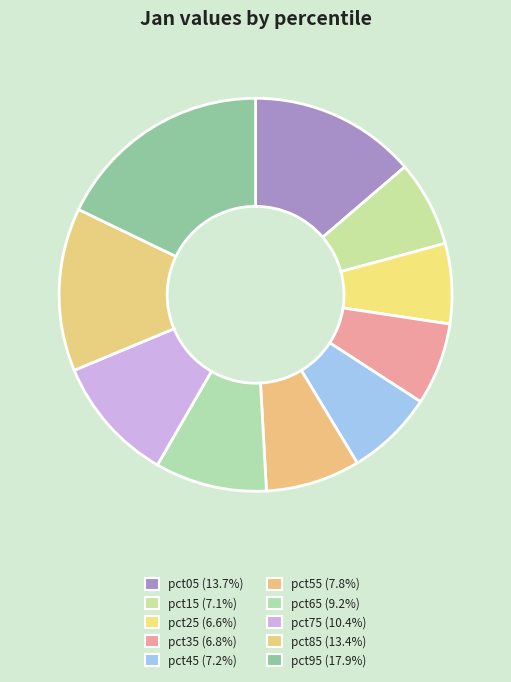

To the nearest percent, what is the average slice percentage?

10%